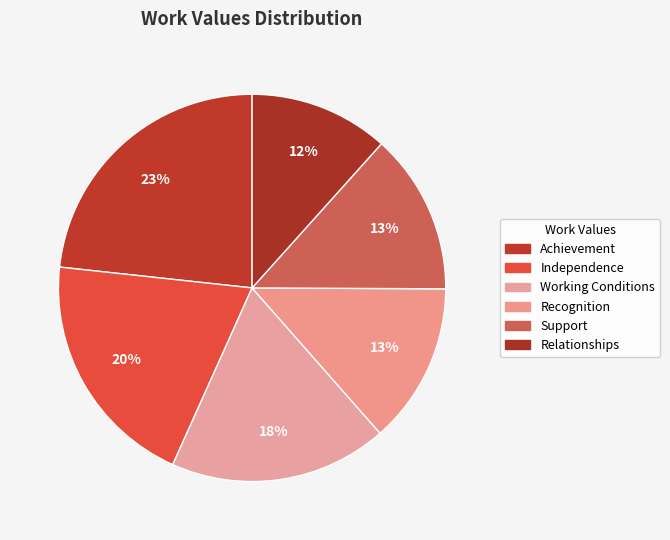

Rank the categories by value from lowest to highest.

Relationships, Recognition, Support, Working Conditions, Independence, Achievement